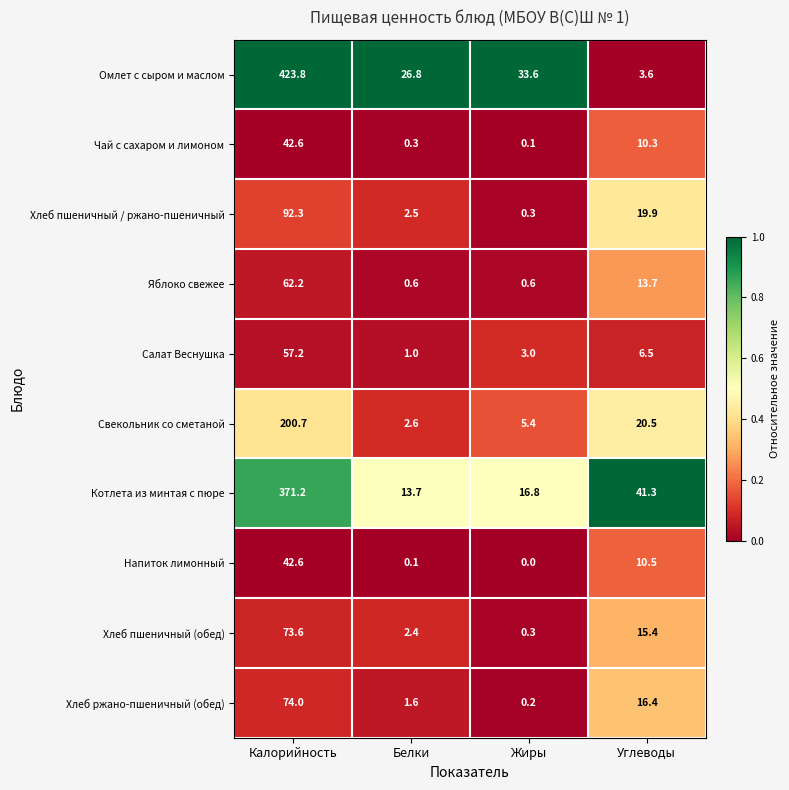

At which category is the sum across all series the highest?

Калорийность